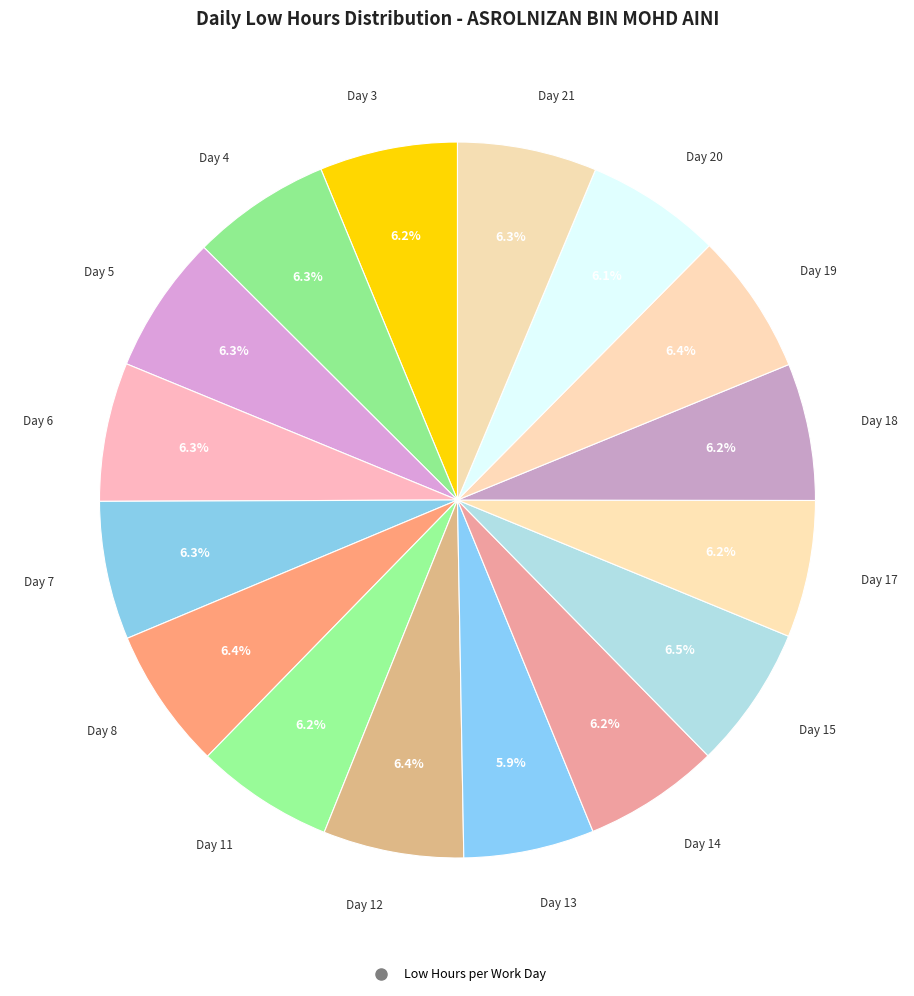

To the nearest percent, what portion does Day 18 represent?

6%